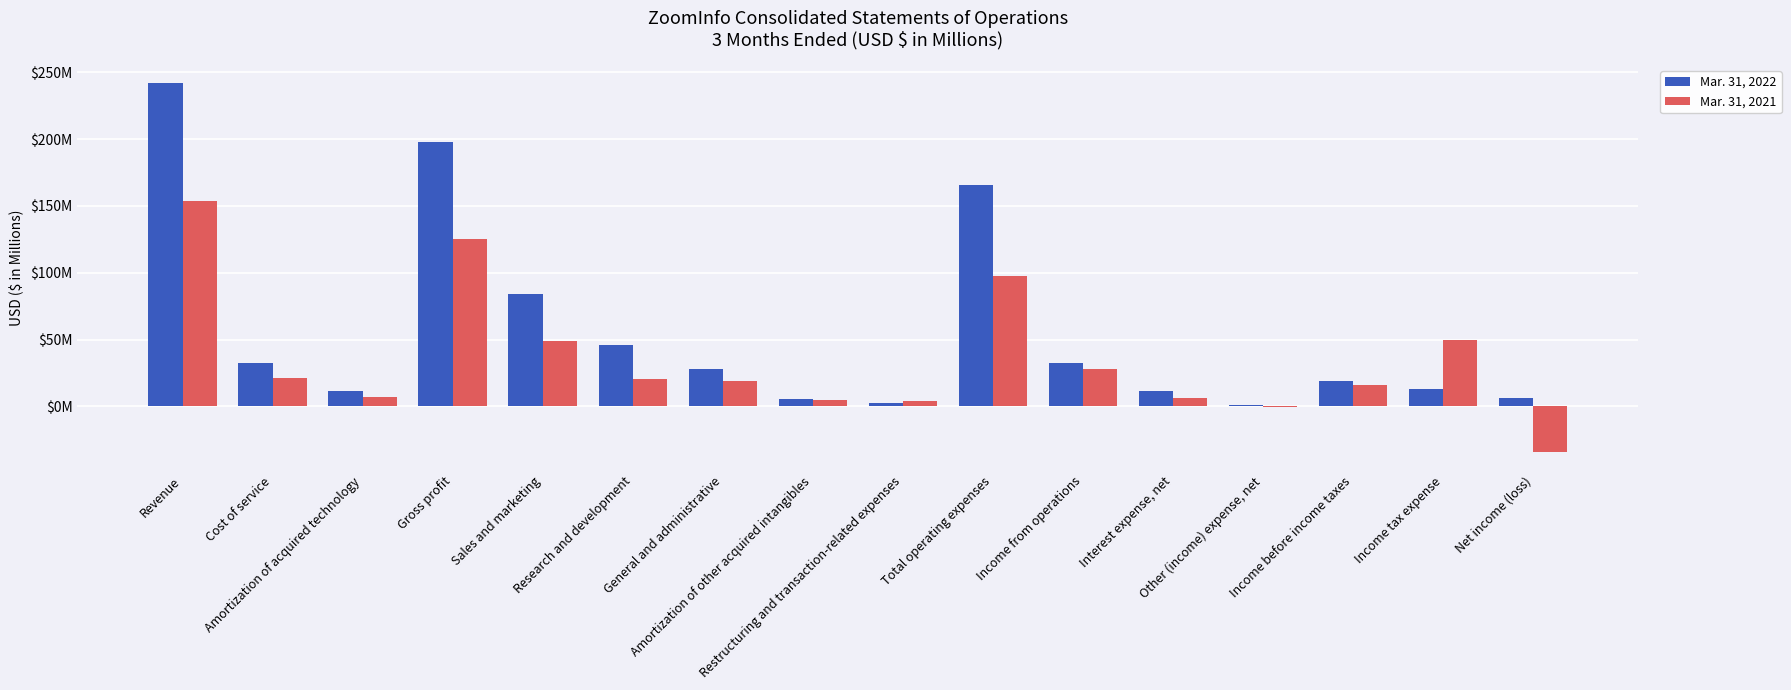

What are all the series names shown in the legend?

Mar. 31, 2022, Mar. 31, 2021